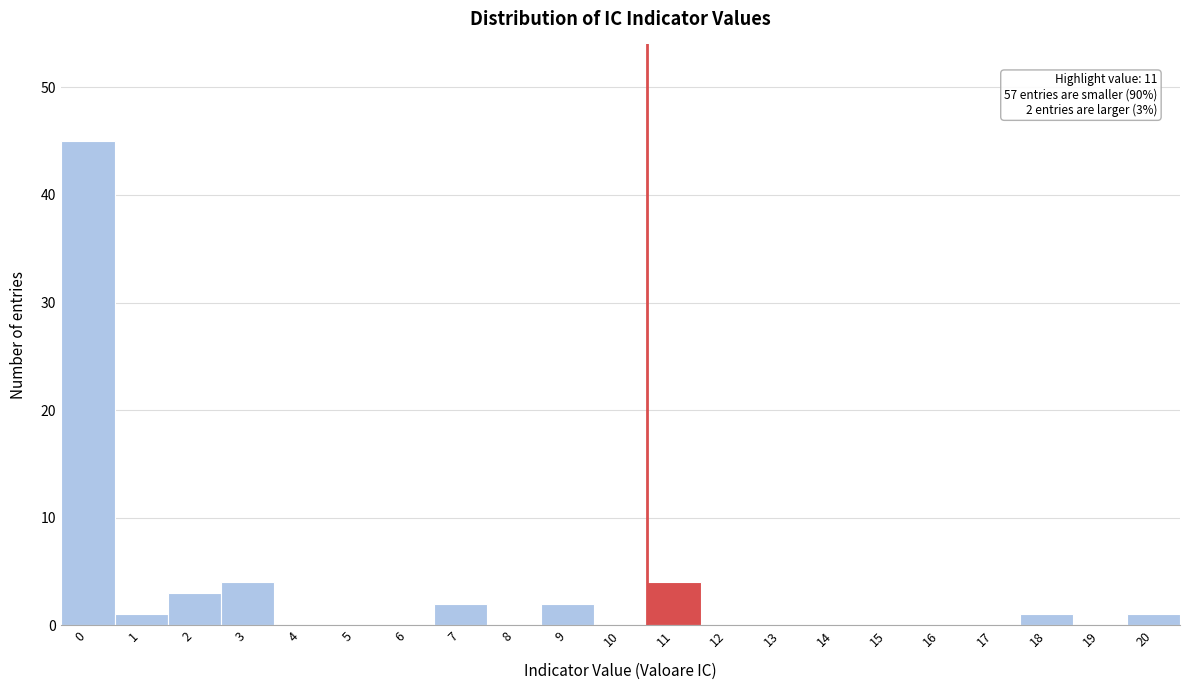

Reading right to left, list all the values displayed in this chart.

20=1	19=0	18=1	17=0	16=0	15=0	14=0	13=0	12=0	11=4	10=0	9=2	8=0	7=2	6=0	5=0	4=0	3=4	2=3	1=1	0=45